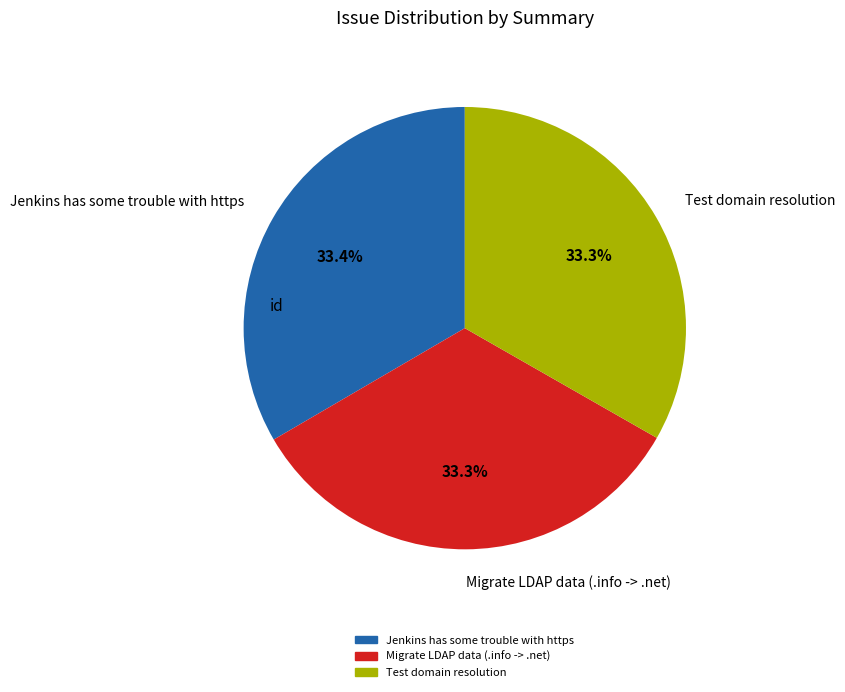

Approximately how many times larger is the value at Test domain resolution compared to Migrate LDAP data (.info -> .net)?

1.0